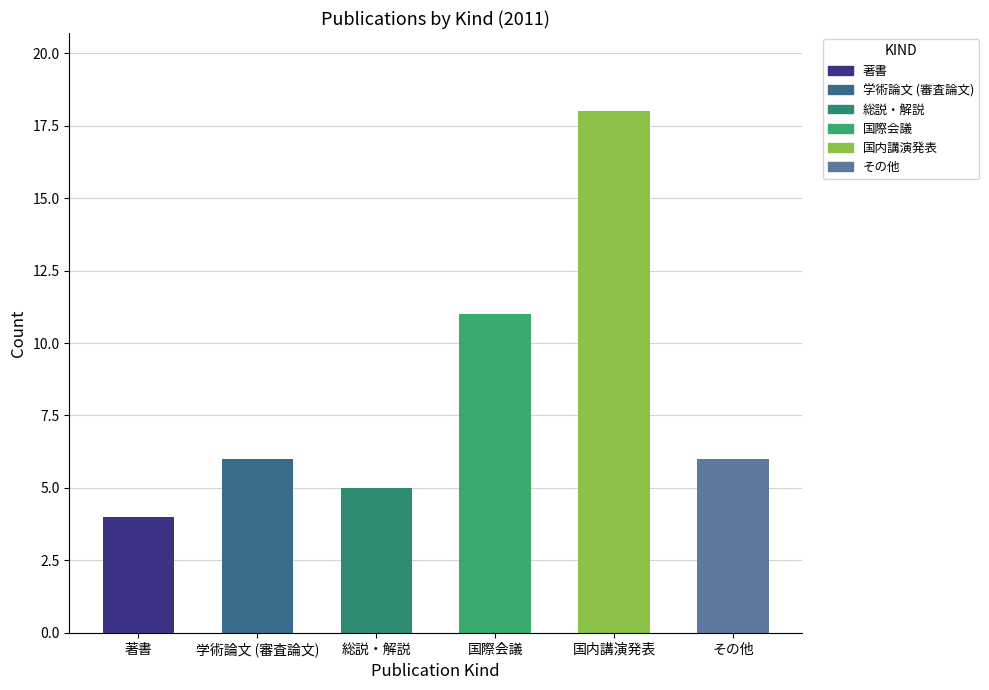

Which label corresponds to the largest value in the chart?

国内講演発表